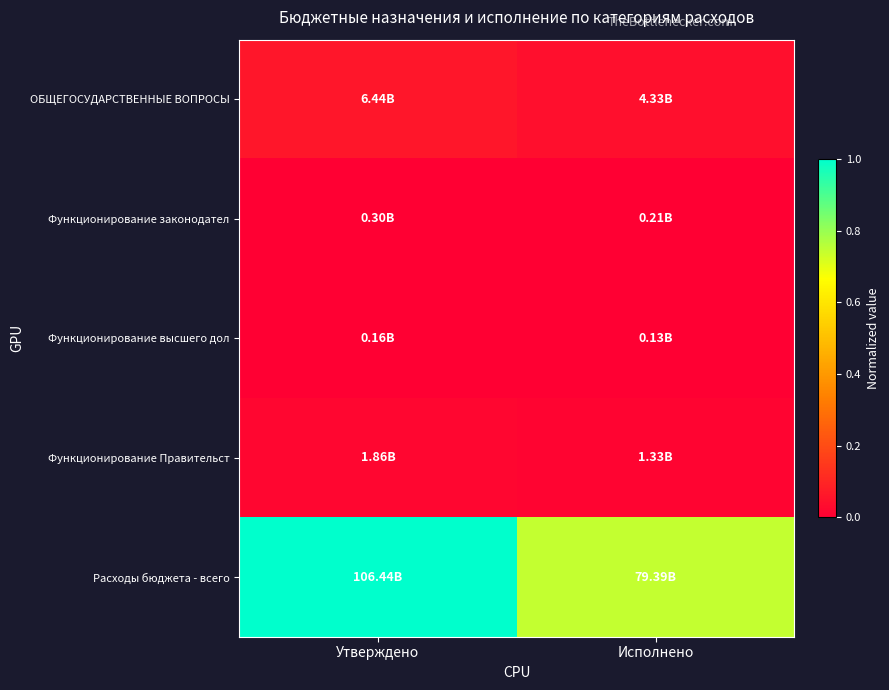

At which category is the sum across all series the highest?

Утверждено